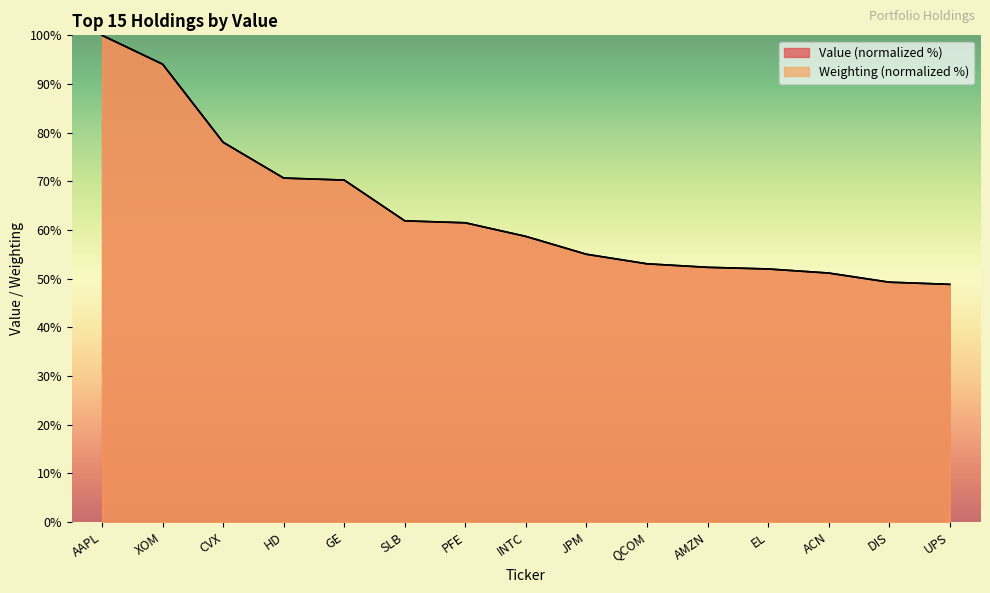

The Weighting series shows 49.3 at DIS. True or false?

True